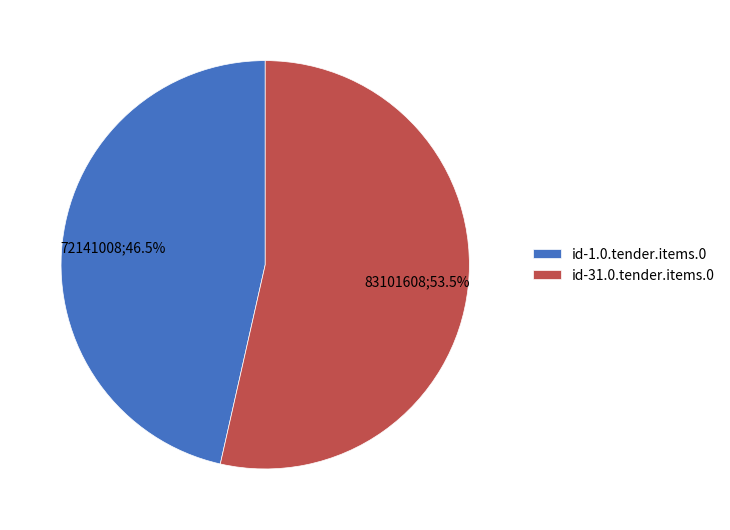

To the nearest percent, what is the difference between the largest and smallest slice percentages?

7%